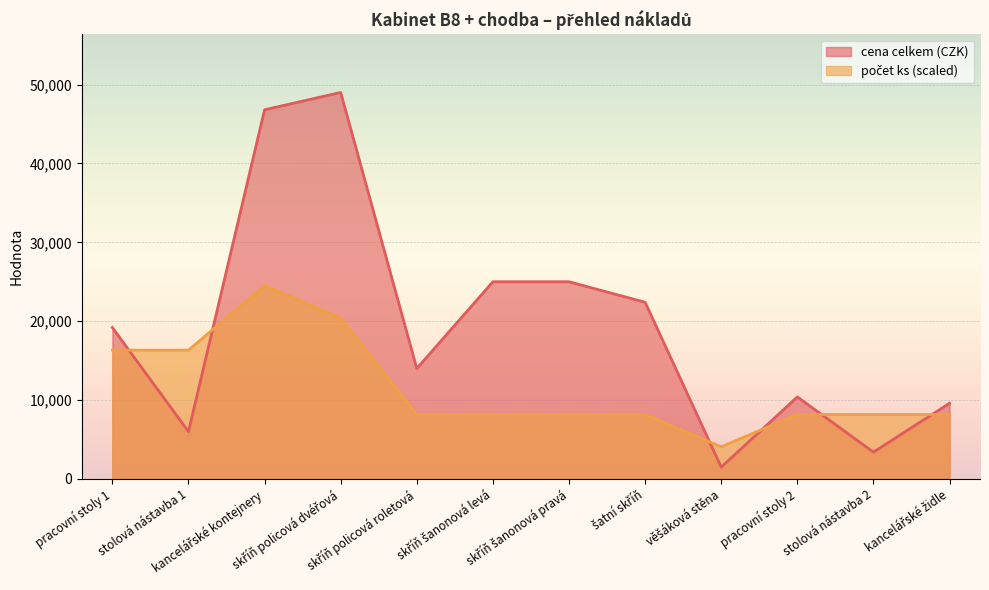

At which category does počet ks reach its first local peak?

kancelářské kontejnery